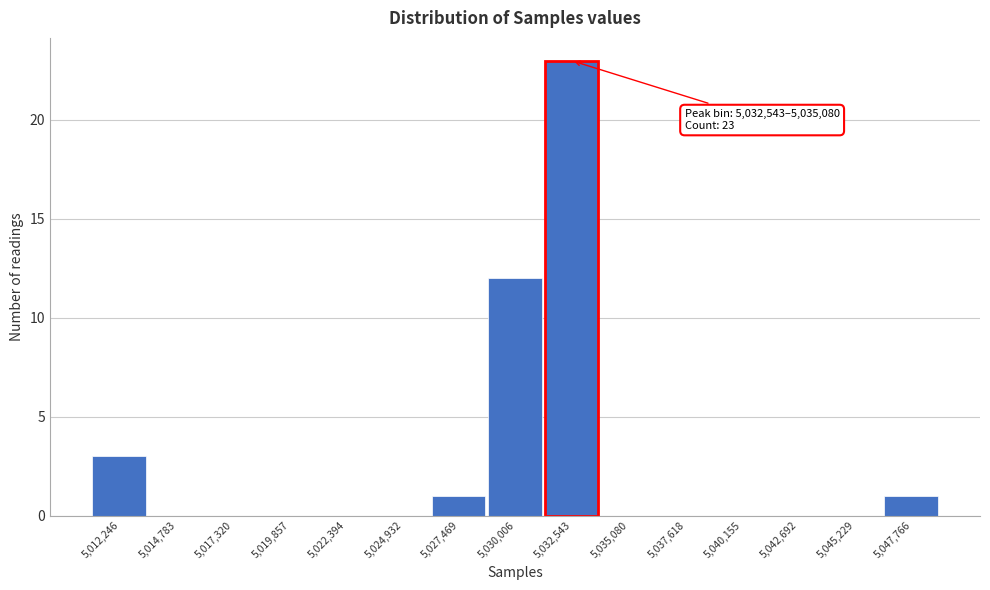

Reading left to right, what are all the values shown in this chart?

5,012,246=3	5,014,783=0	5,017,320=0	5,019,857=0	5,022,394=0	5,024,932=0	5,027,469=1	5,030,006=12	5,032,543=23	5,035,080=0	5,037,618=0	5,040,155=0	5,042,692=0	5,045,229=0	5,047,766=1